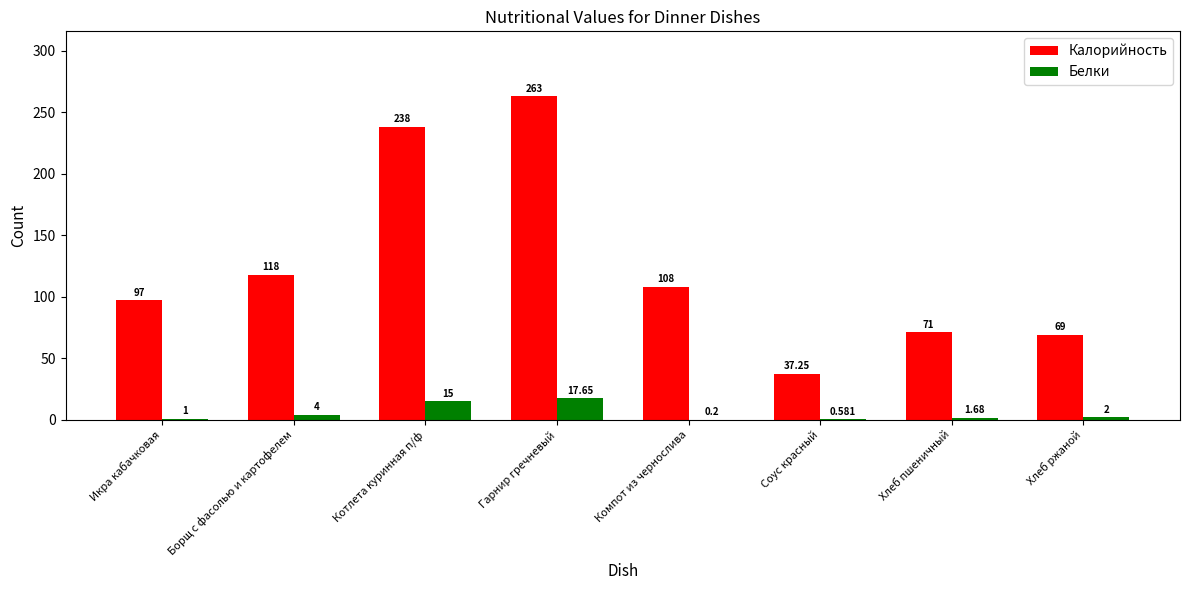

The value of Калорийность at Икра кабачковая is 97.0. True or false?

True